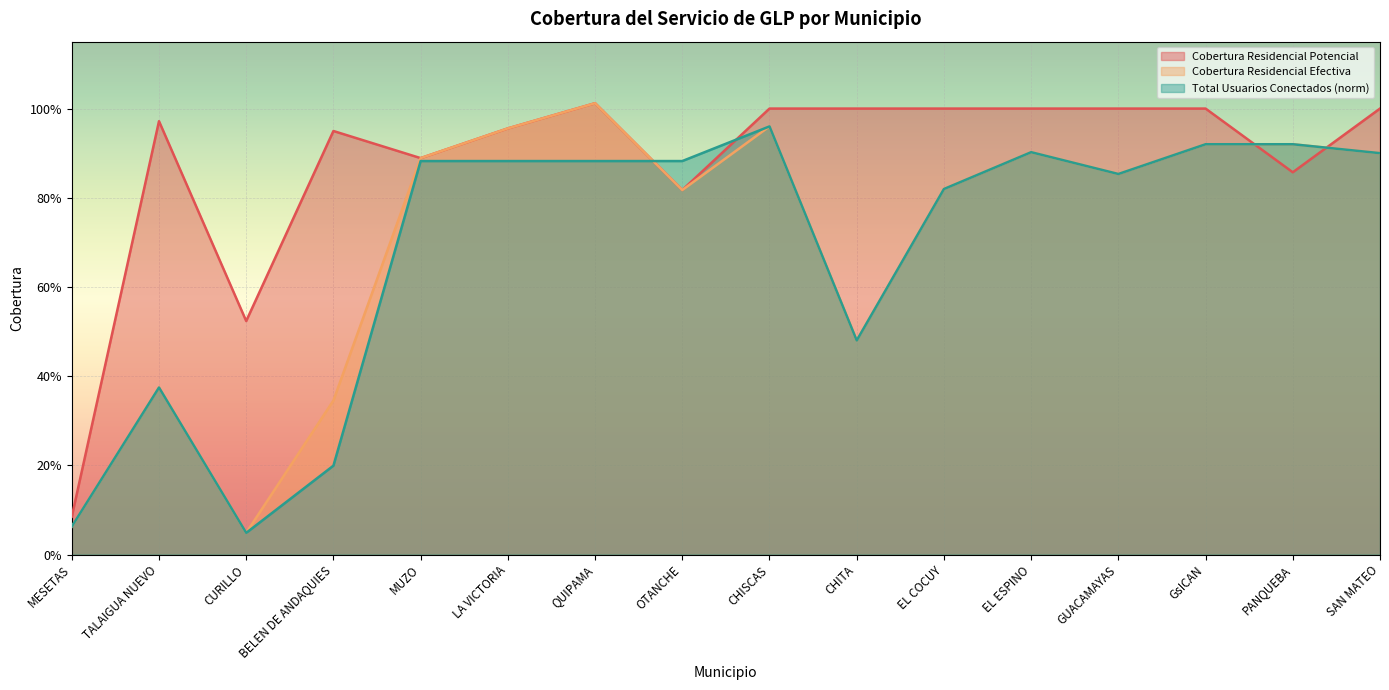

What is the spread (max minus min) of values at GsICAN?

0.1